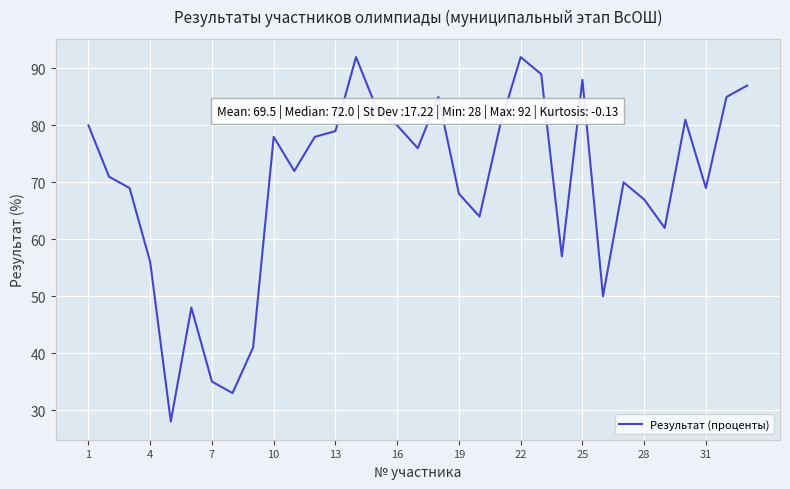

How many lines are shown in the chart?

1